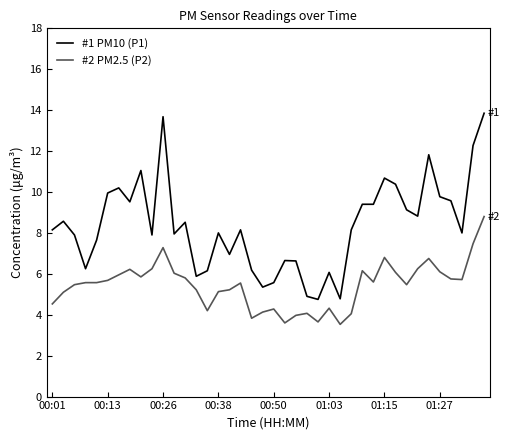

List the series in order of their overall mean, lowest first.

#2 PM2.5 (P2), #1 PM10 (P1)